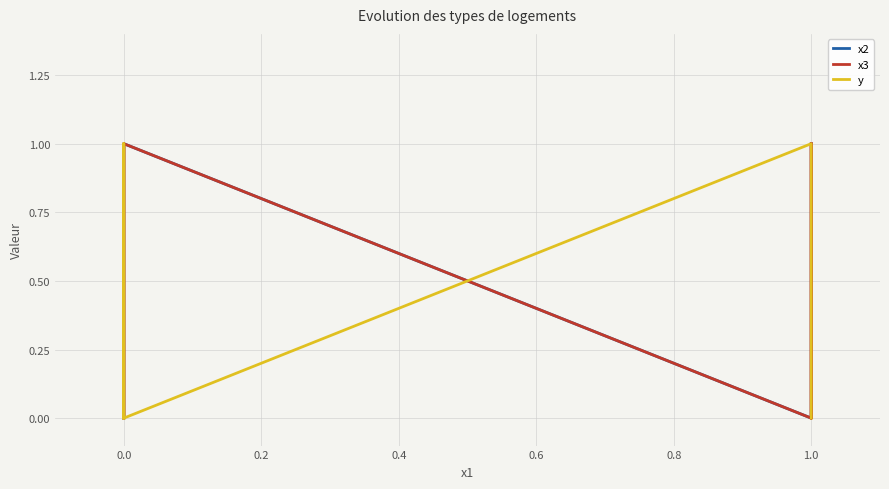

What is the total value across all series at 1.0?

1